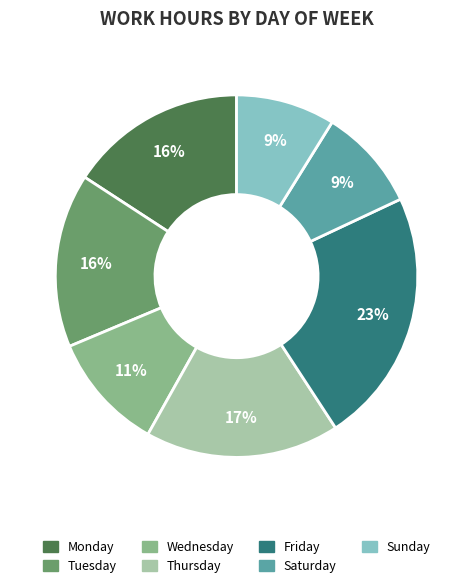

Count the number of slices in the pie.

7